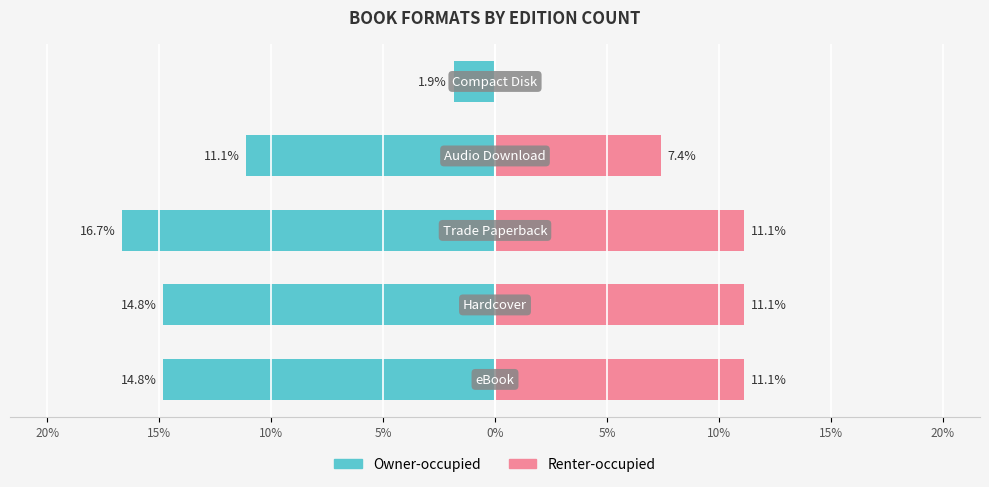

What is the difference between the maximum and minimum values in the Renter-occupied series?

11.1